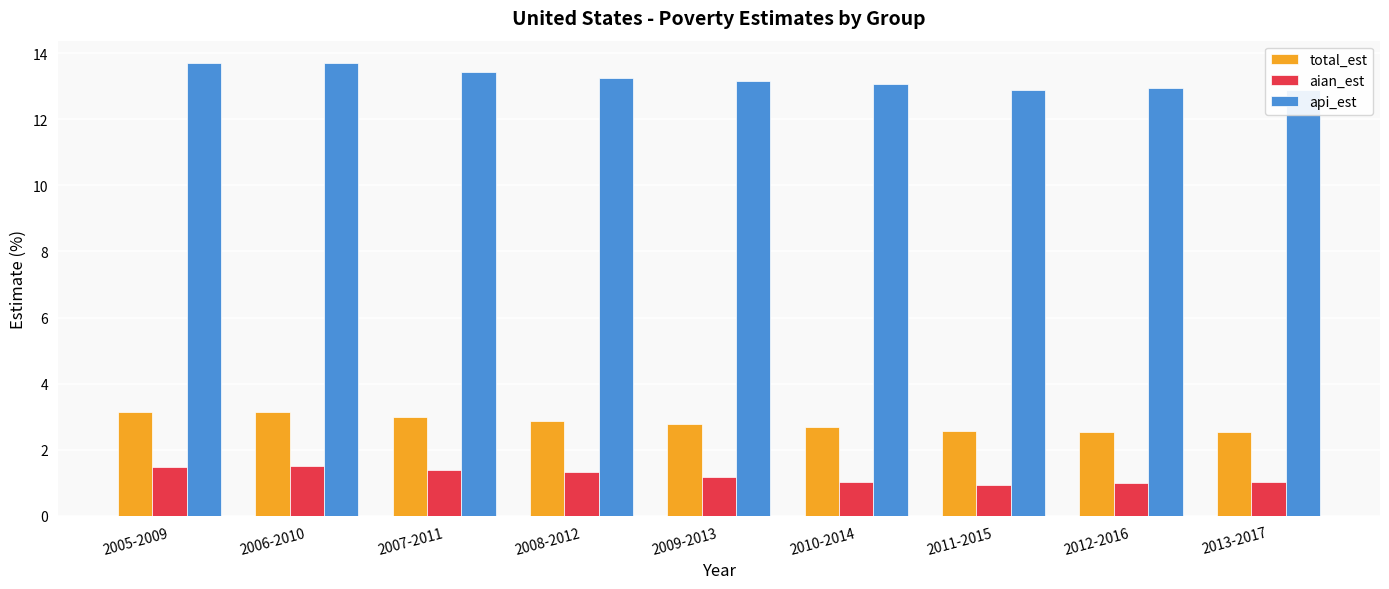

Which series has the largest total across all categories?

api_est